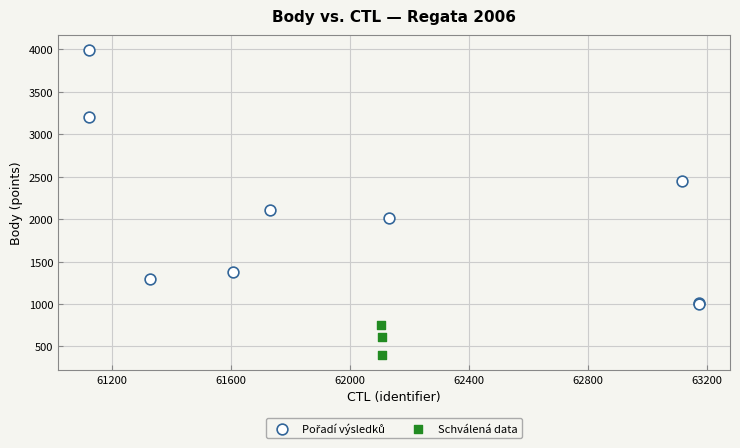

Which series contains the lowest Y value?

Schválená data